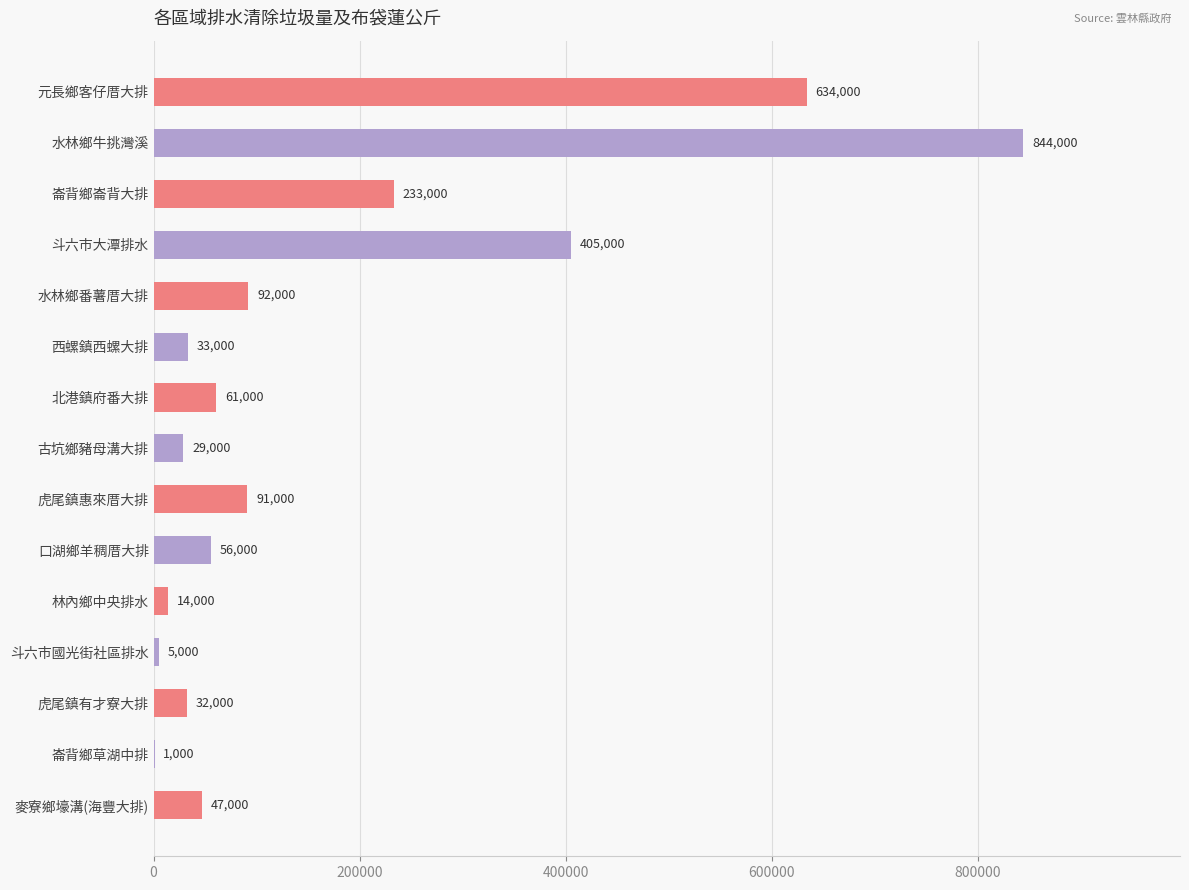

What is the sum of all values?

2577000